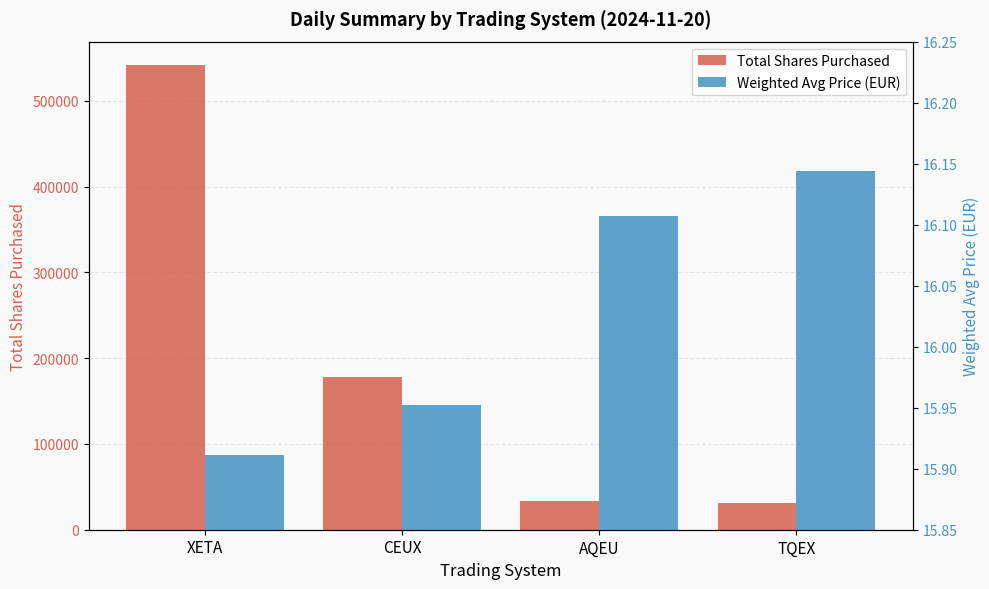

At which category is the sum across all series the highest?

XETA